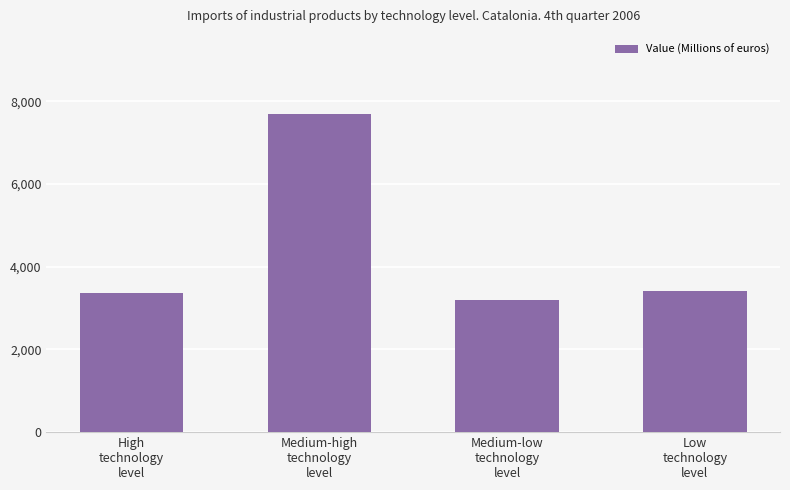

What is the minimum value shown in the chart?

3197.5